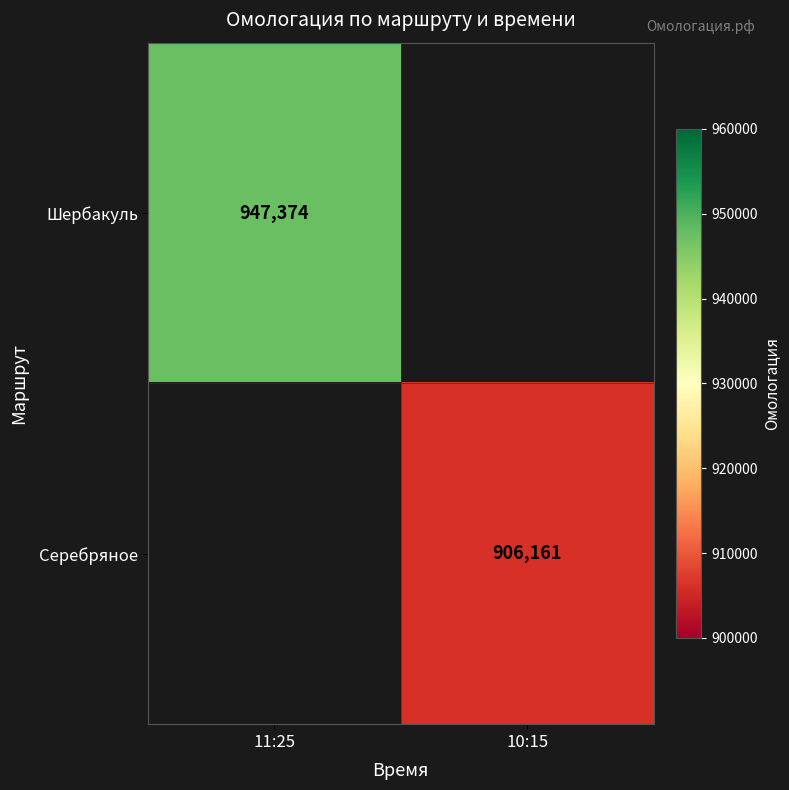

The Серебряное series shows 906161 at 10:15. True or false?

True